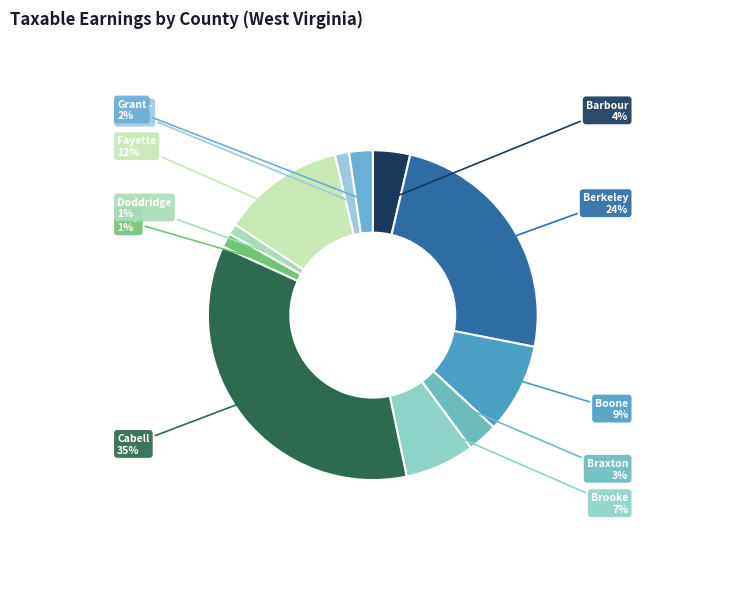

How many segments does this pie chart have?

11